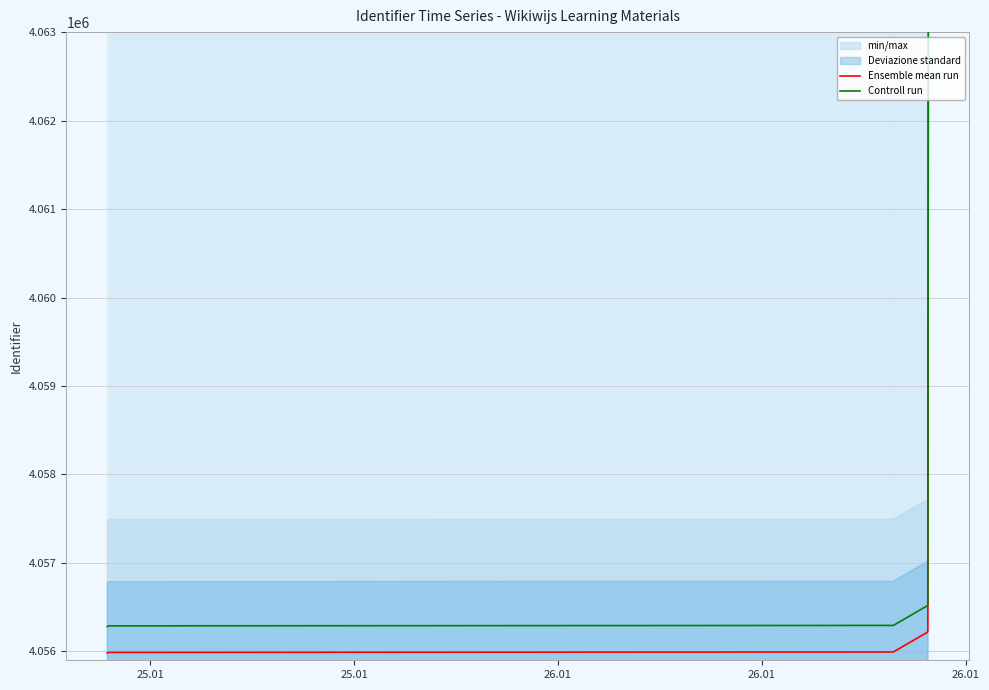

What is the minimum value for Ensemble mean run?

4055982